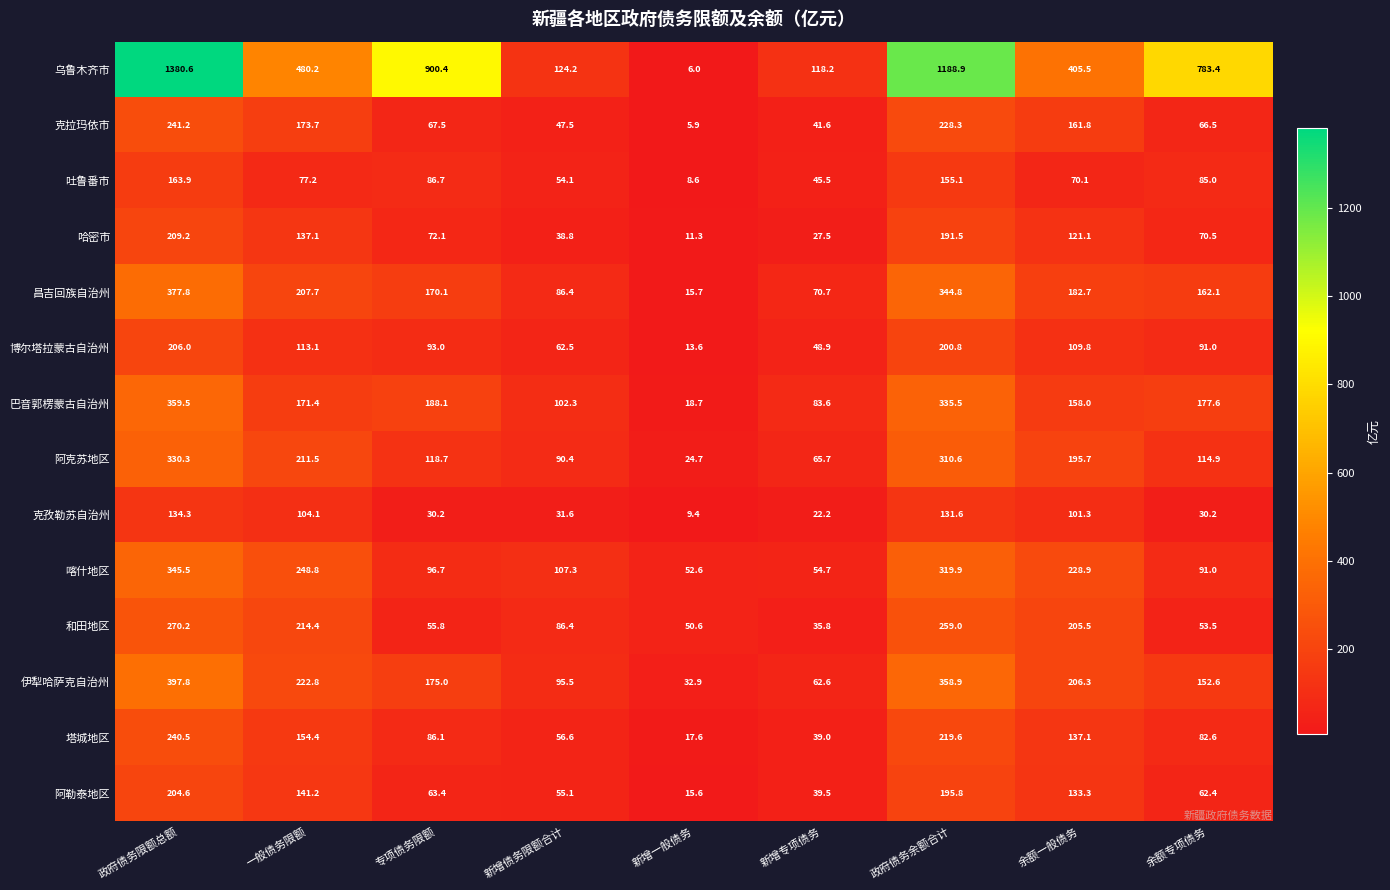

What is the difference between the highest and lowest values at 余额一般债务?

335.4